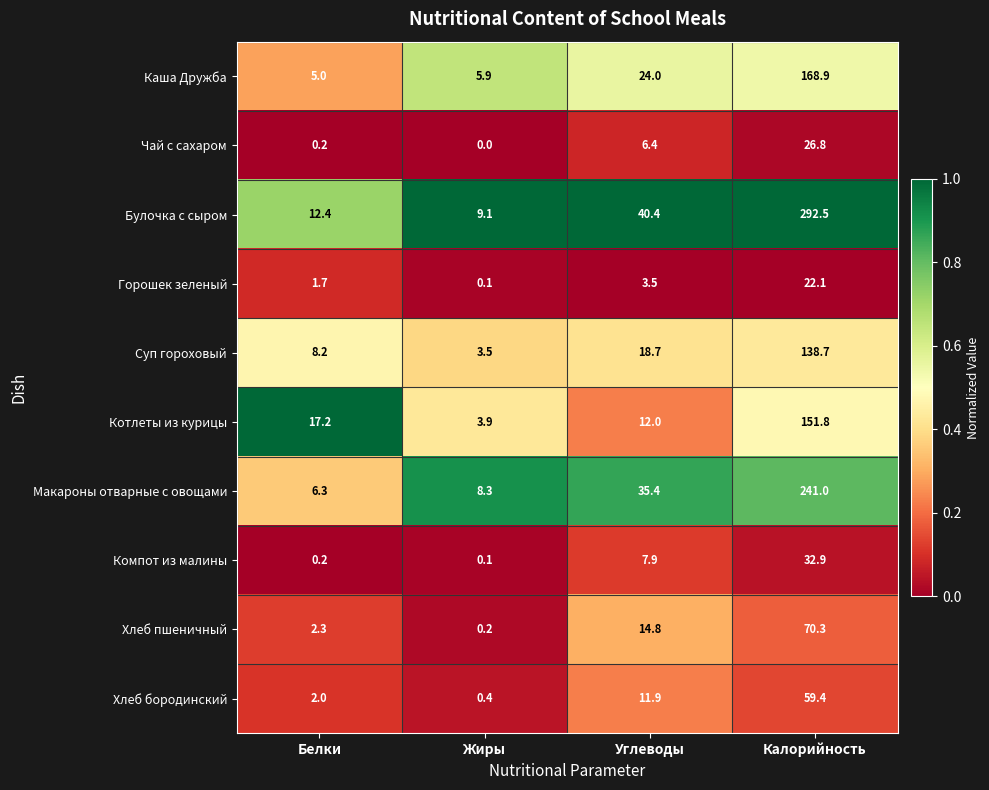

At which label does Булочка с сыром first exceed 40?

Углеводы